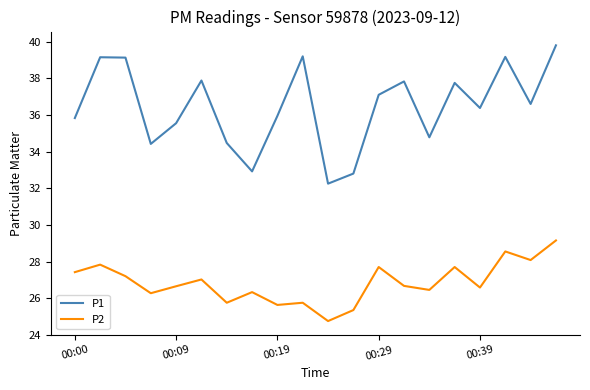

Rank the series by their average value, from lowest to highest.

P2, P1